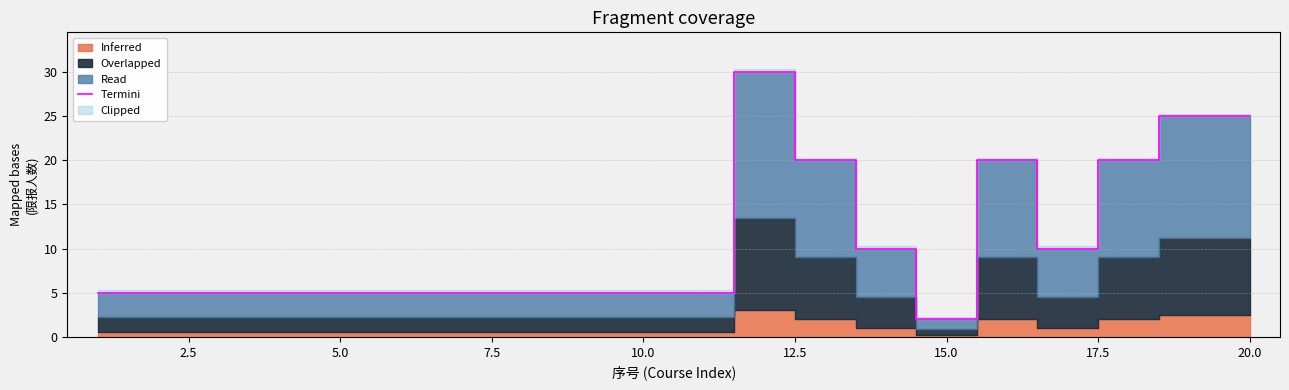

True or false: there are more than 2 points higher than both neighbors.

False